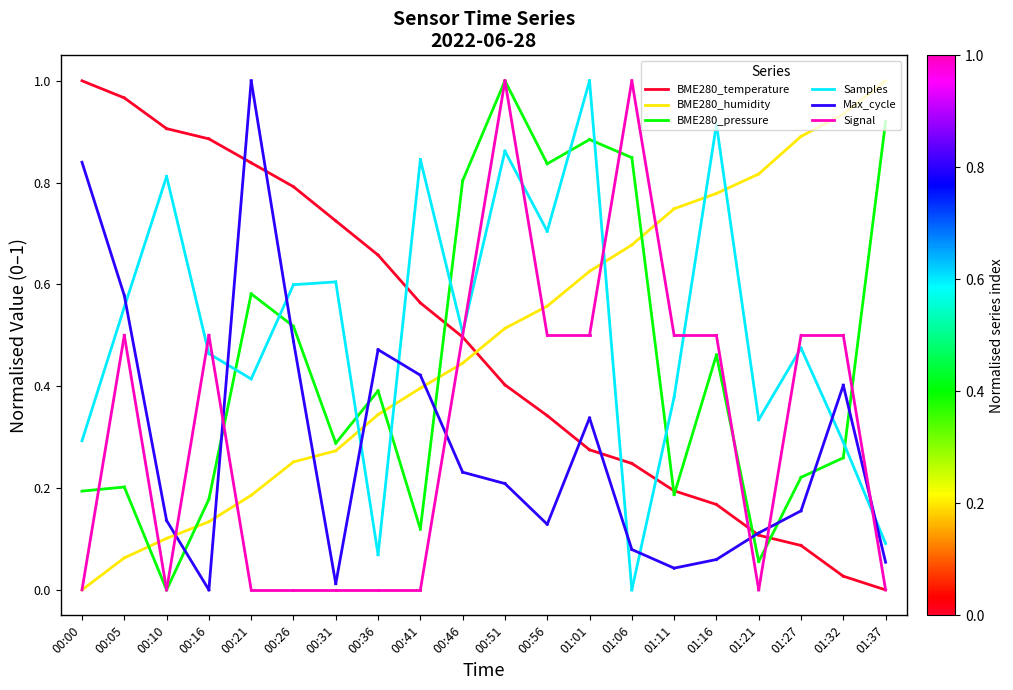

What is the sum of all BME280_pressure values?

0.4